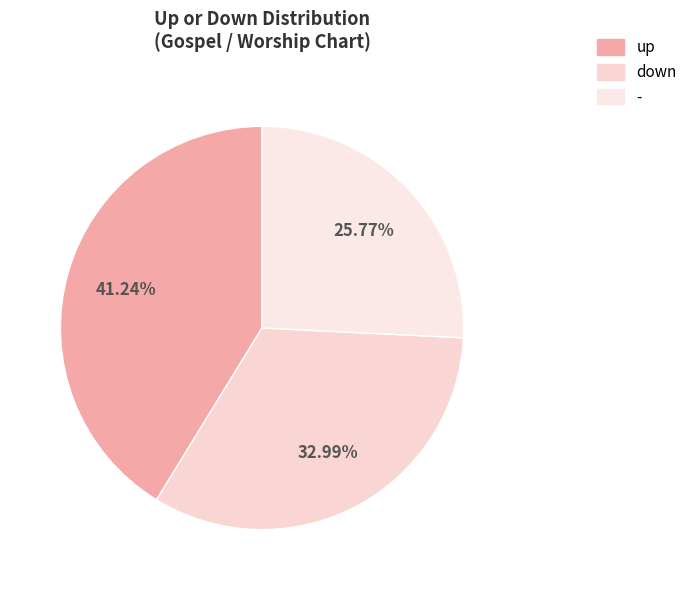

Count the number of slices in the pie.

3